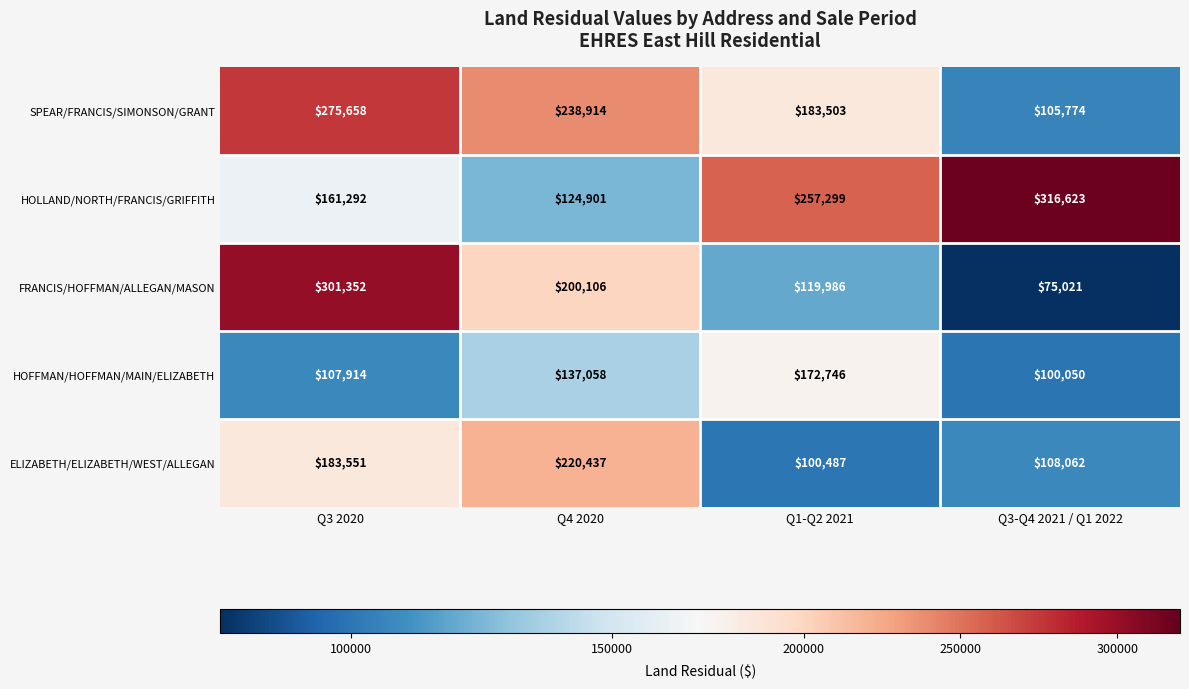

Rank the series at Q4 2020 from highest to lowest value.

SPEAR/FRANCIS/SIMONSON/GRANT, ELIZABETH/ELIZABETH/WEST/ALLEGAN, FRANCIS/HOFFMAN/ALLEGAN/MASON, HOFFMAN/HOFFMAN/MAIN/ELIZABETH, HOLLAND/NORTH/FRANCIS/GRIFFITH